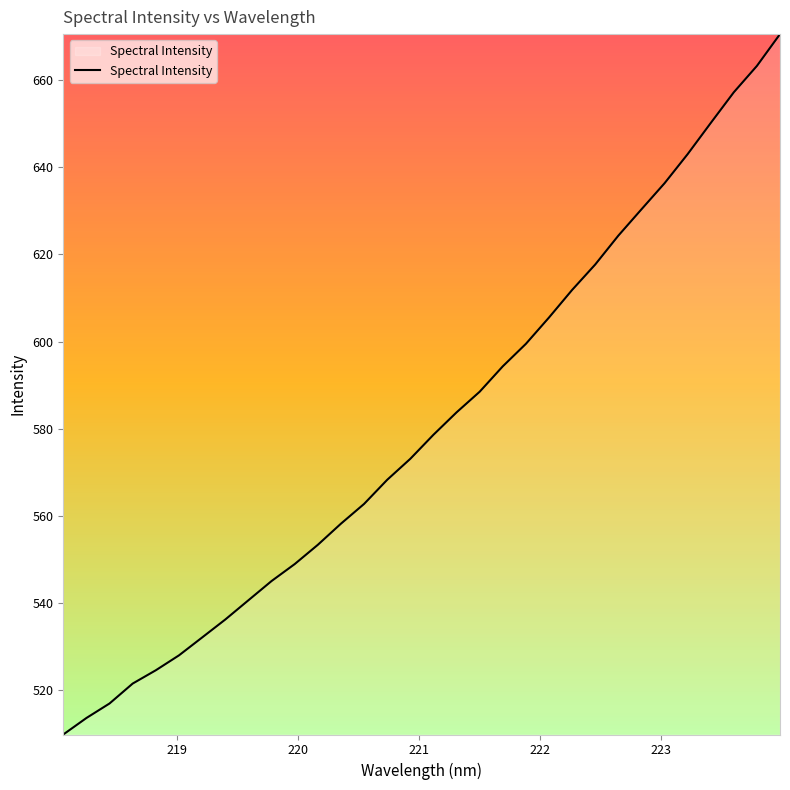

True or false: the data has more than 0 interior local peaks.

False